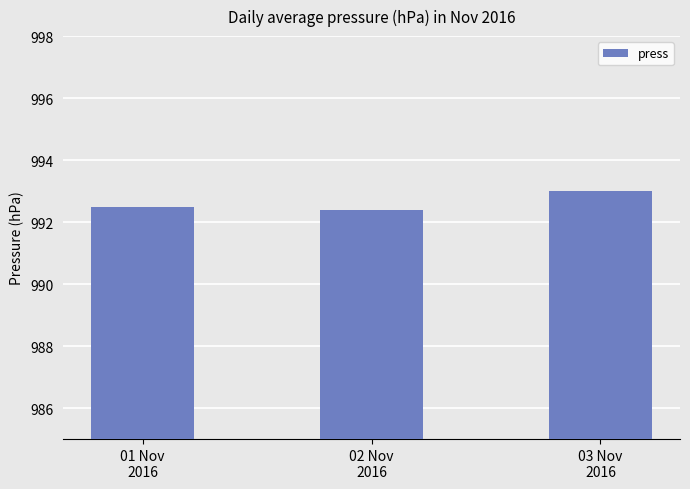

Reading right to left, what are all the values shown in this chart?

993.0	992.4	992.5